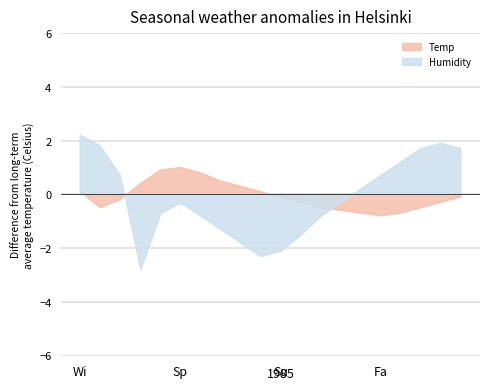

Which series changed the most between 02:24 and 04:48?

Temp